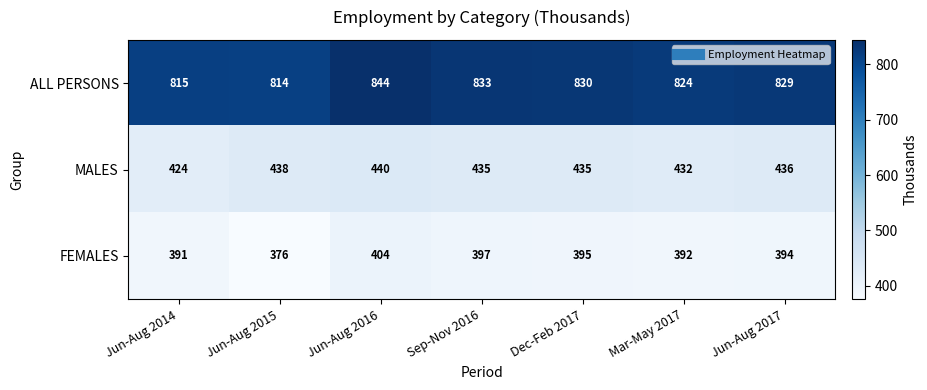

At which category is the sum across all series the highest?

Jun-Aug 2016